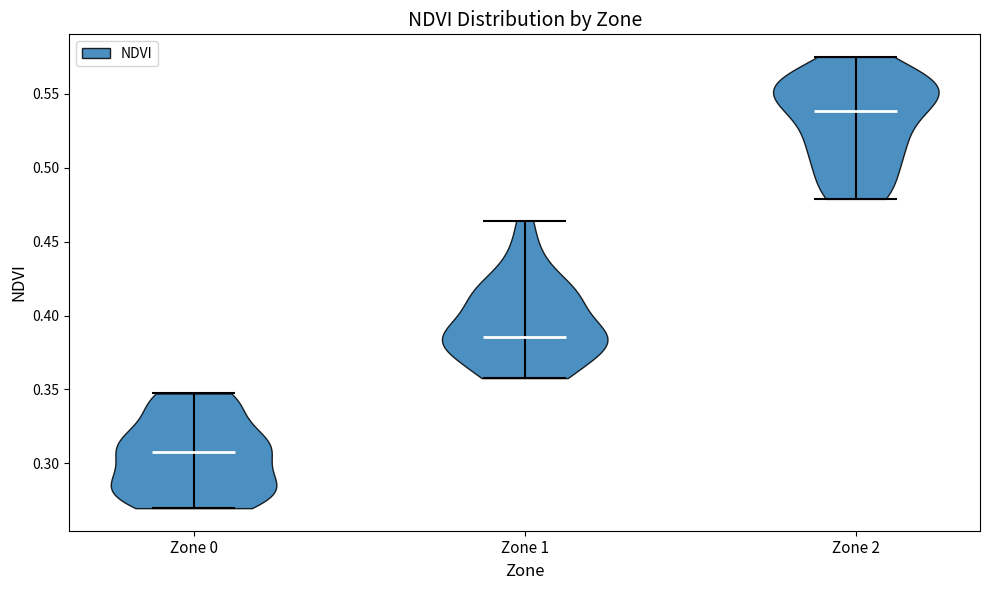

Which violin has the lowest median line?

Zone 0